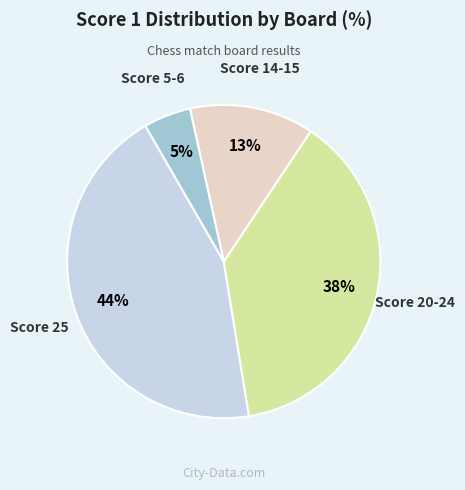

Is there a majority slice in this chart?

No